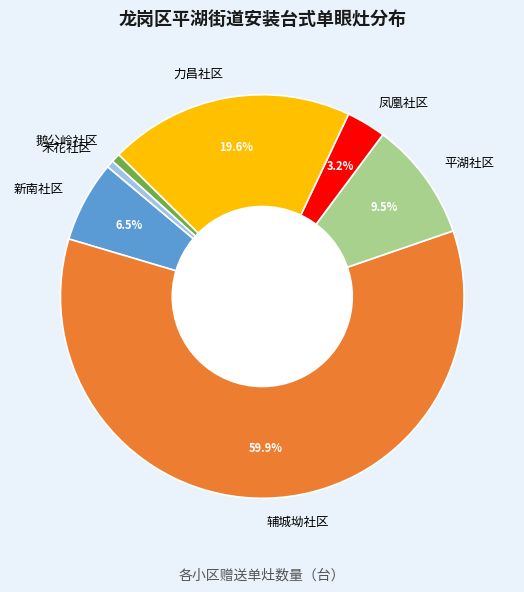

How many segments does this pie chart have?

7